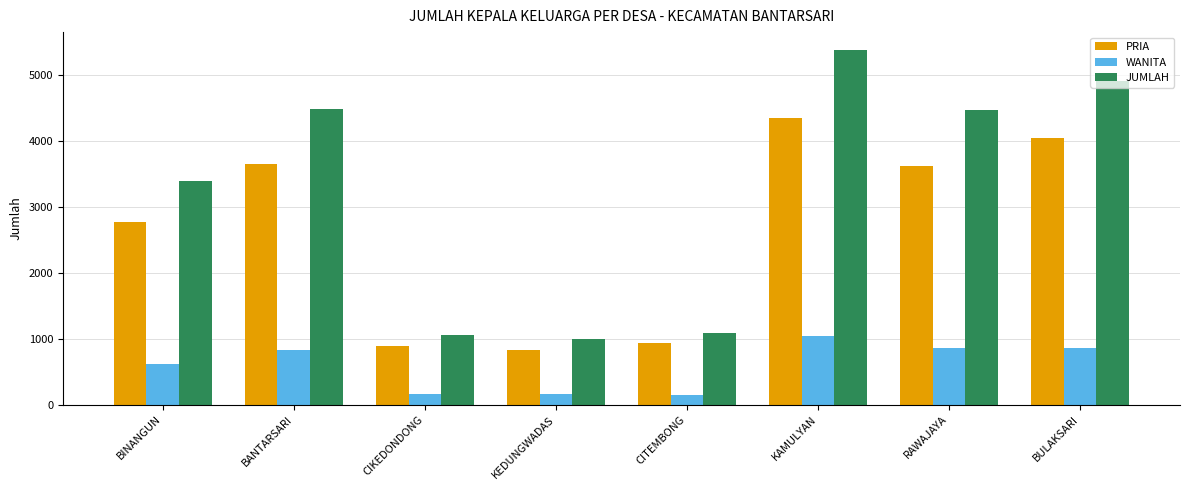

How many categories are shown in the chart?

8